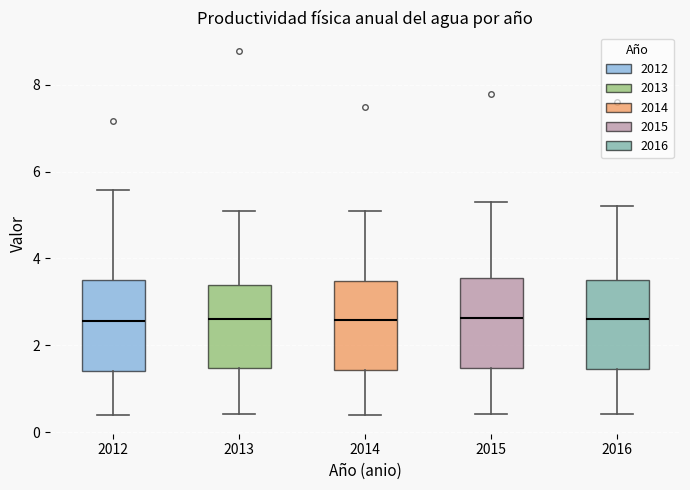

Where does the upper whisker of the box at x = 2012 end on the y-axis? The values are not printed on the chart, so give them approximately, as read against the axis.

5.6